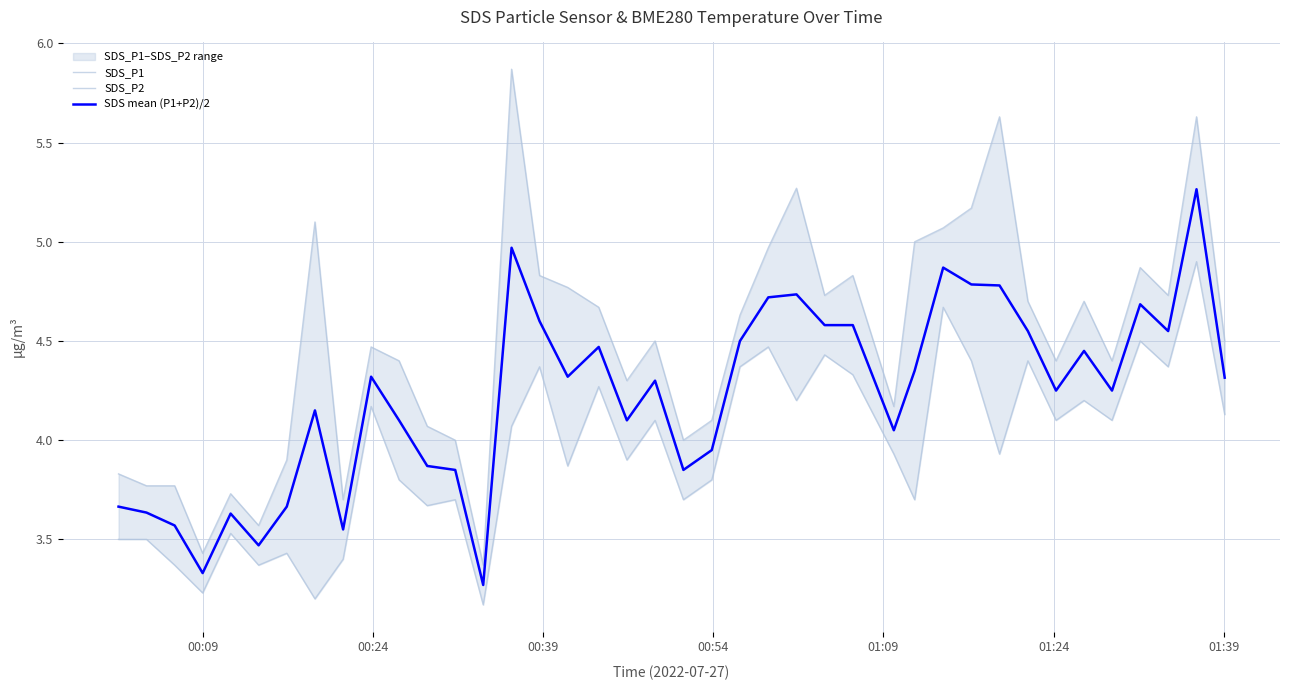

How many data points does each series have?

40